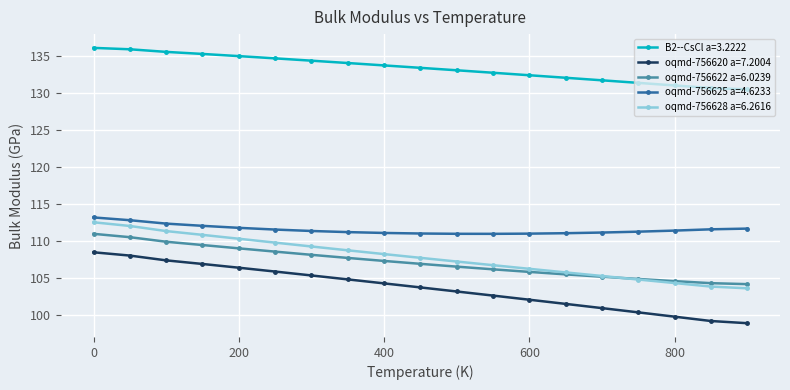

Which series has the widest spread of values?

oqmd-756620 a=7.2004